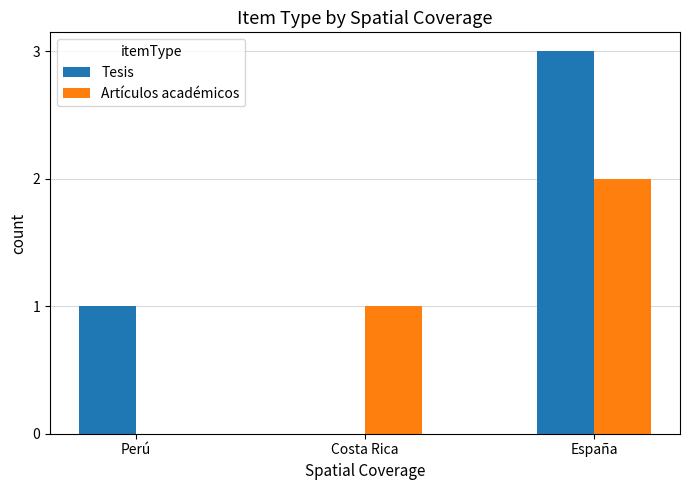

What is the total value across all series at España?

5